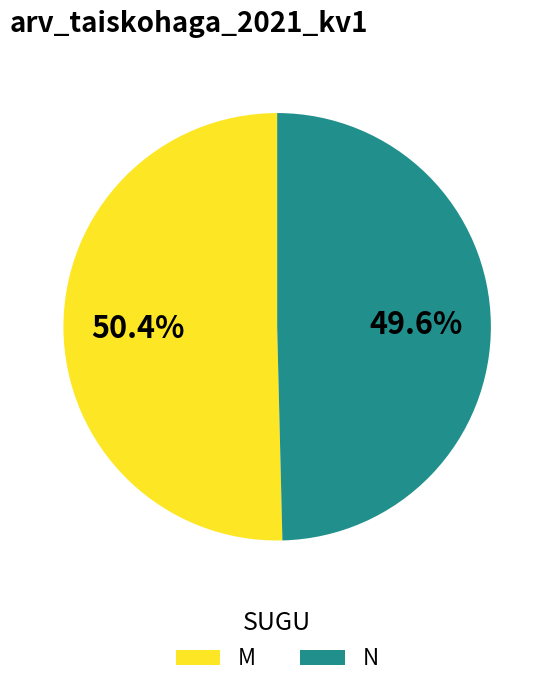

What percentage is the N slice, to the nearest percent?

50%